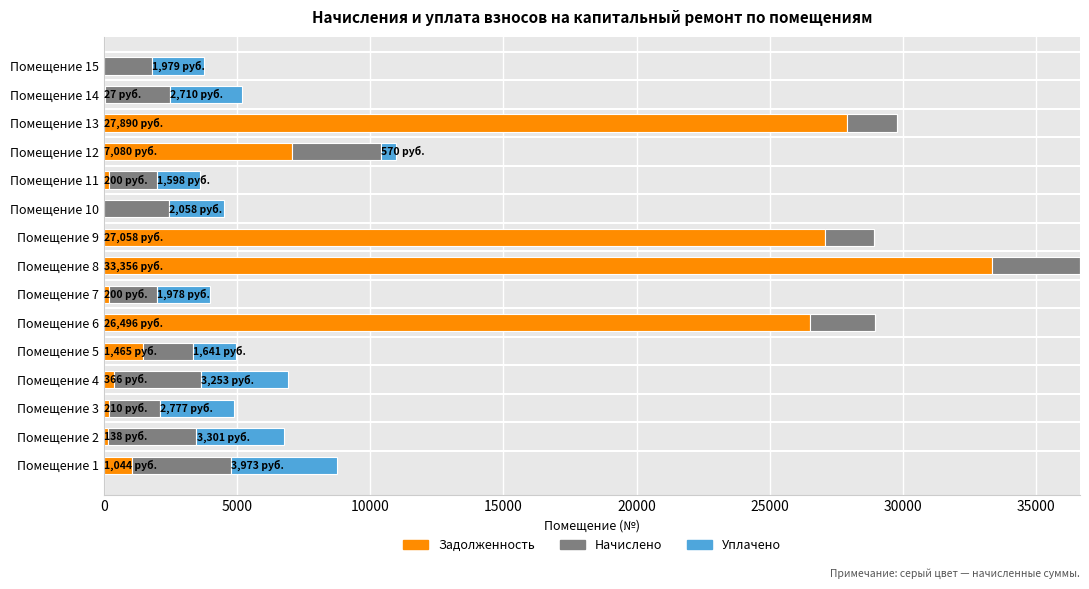

At which label is Задолженность closest to 16678?

Помещение 12